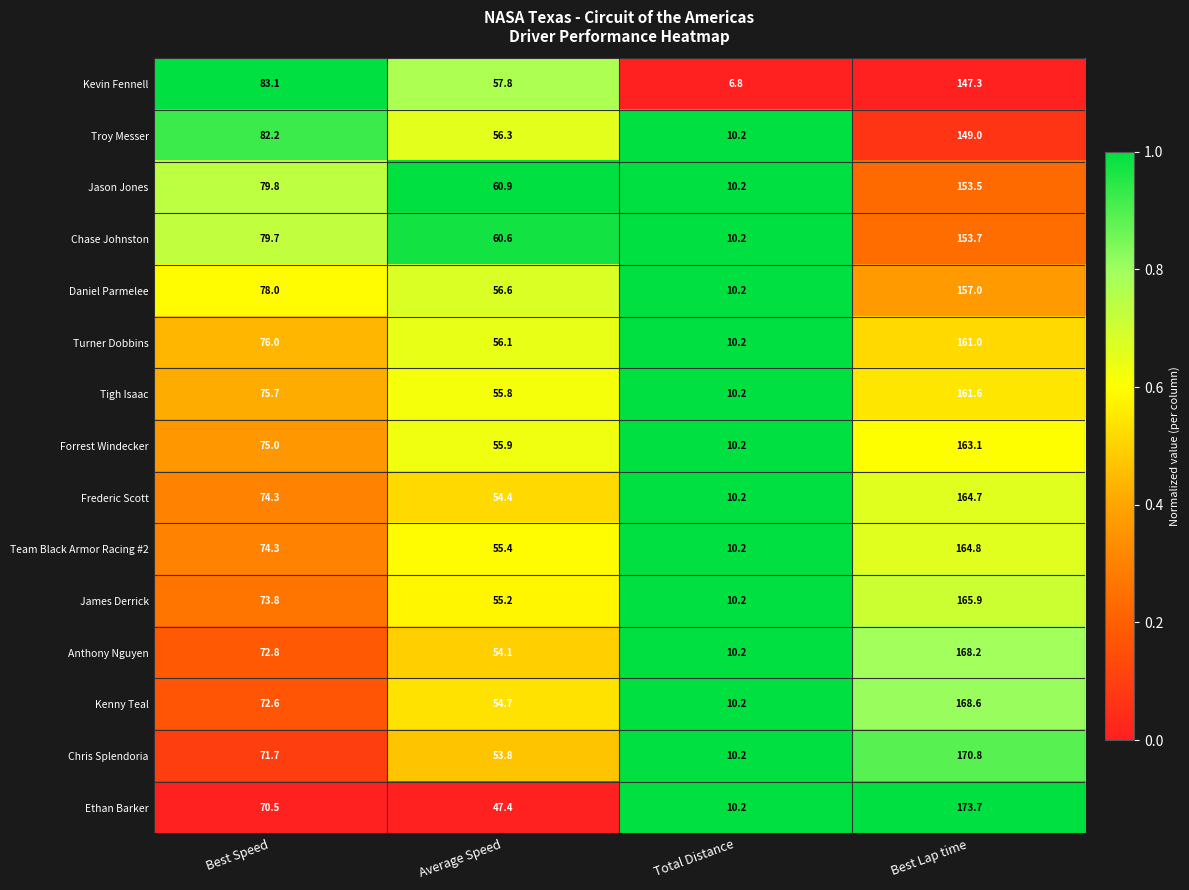

The Kevin Fennell series shows 79.4 at Average Speed. True or false?

False